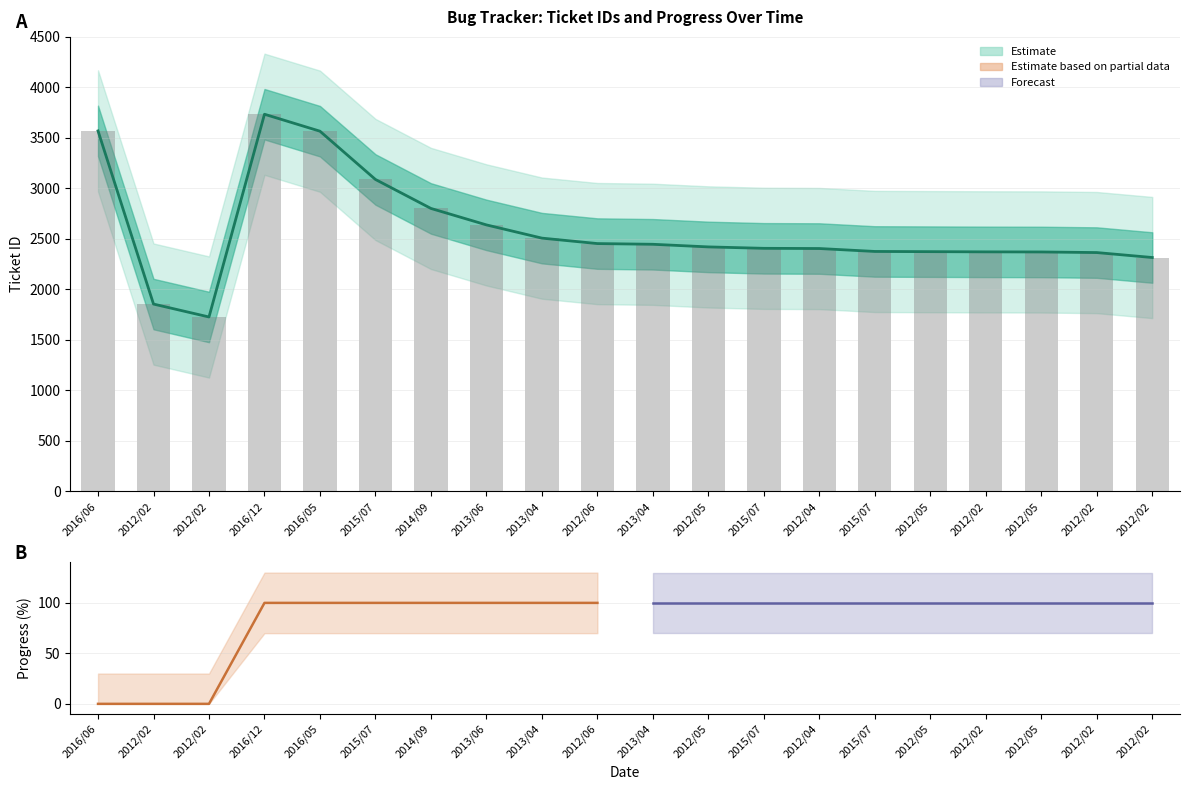

Rank the categories by value from highest to lowest.

2016/12, 2016/06, 2016/05, 2015/07, 2014/09, 2013/06, 2013/04, 2012/06, 2013/04, 2012/05, 2015/07, 2012/04, 2015/07, 2012/05, 2012/02, 2012/05, 2012/02, 2012/02, 2012/02, 2012/02